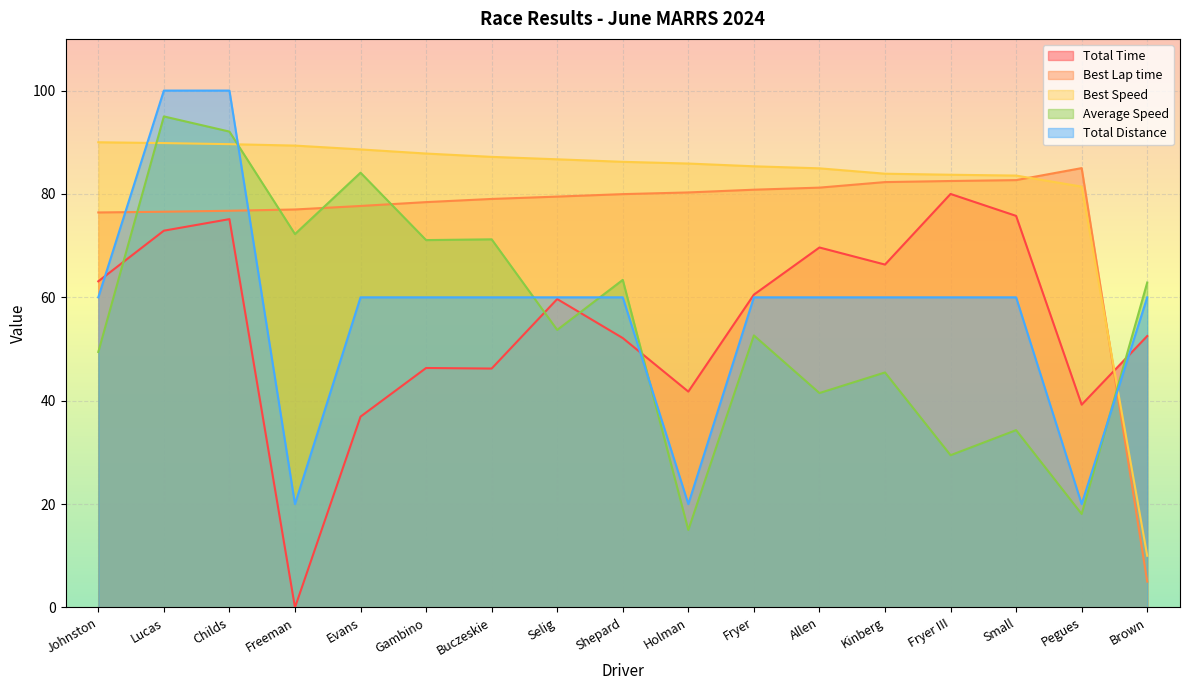

Which series has the largest total across all categories?

Best Speed